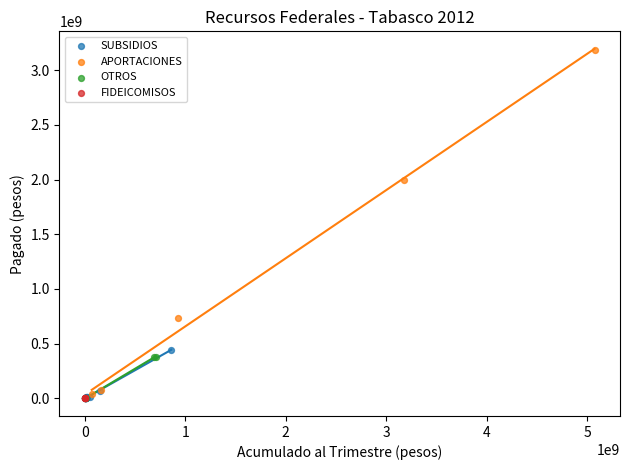

Which series has the largest Y range (max minus min)?

APORTACIONES